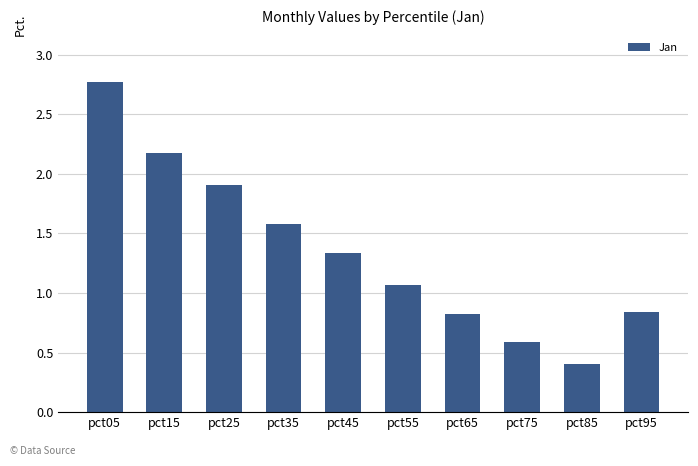

What value does the data have at pct15?

2.2